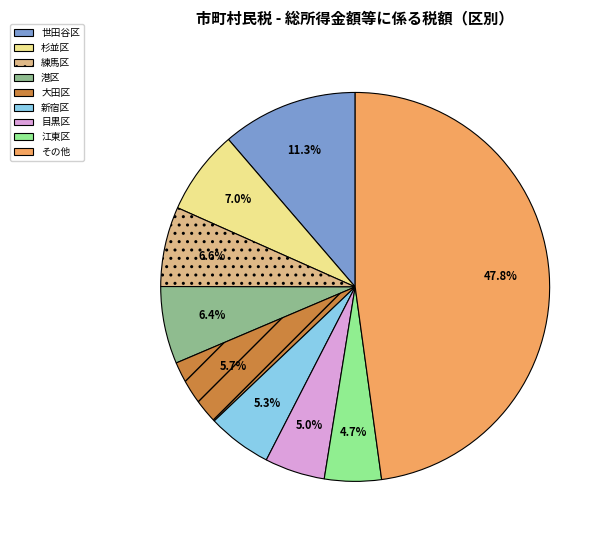

Is there any slice that represents more than half of the pie?

No